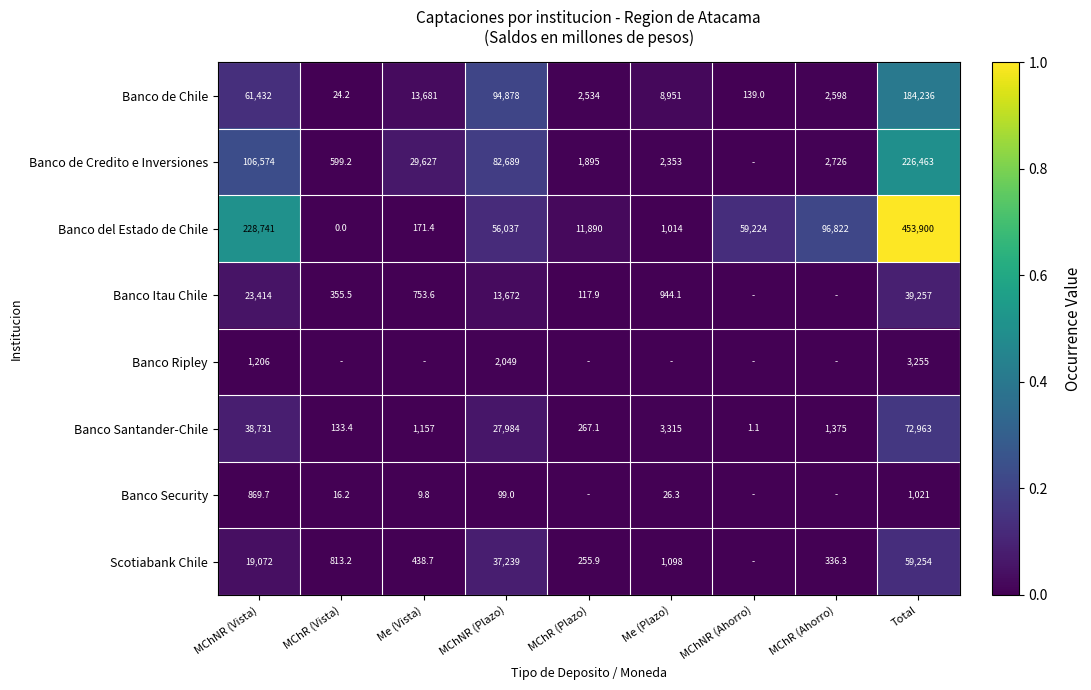

What is the spread (max minus min) of values at MChNR (Plazo)?

94779.0